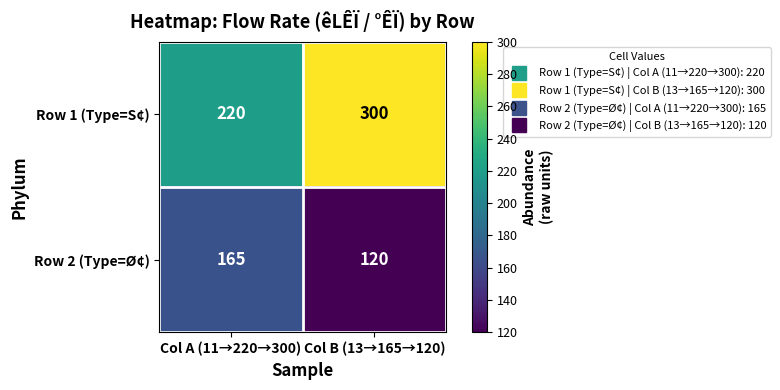

At which label is Row 2 (Type=Ø¢) closest to 142?

Col B (13→165→120)